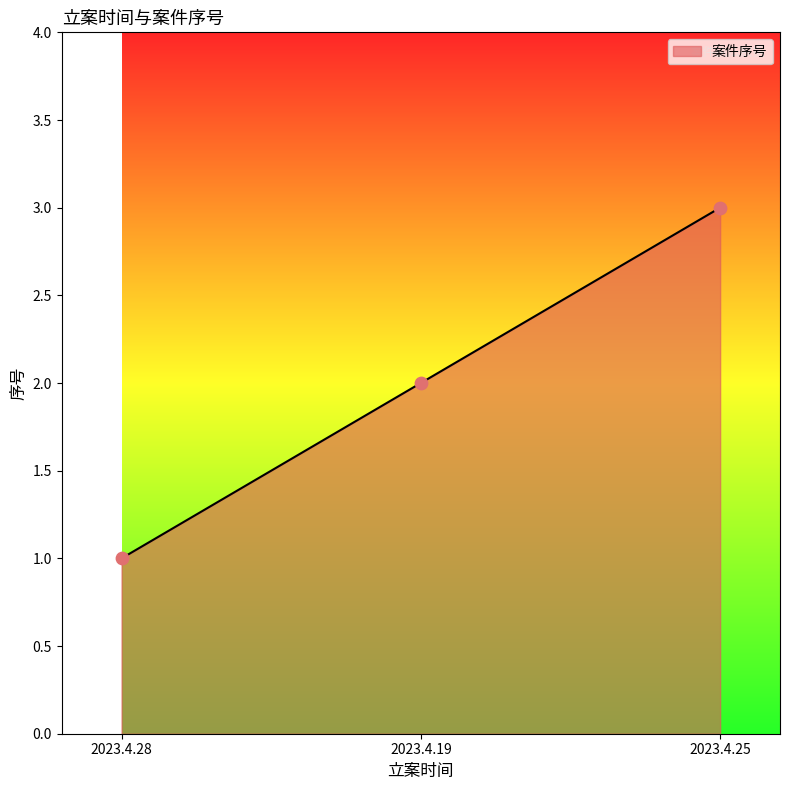

What is the change in value from 2023.4.28 to 2023.4.25?

+2